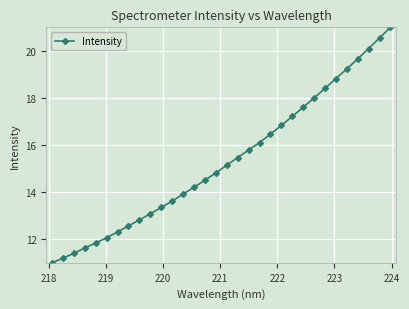

How many values are below 15?

16